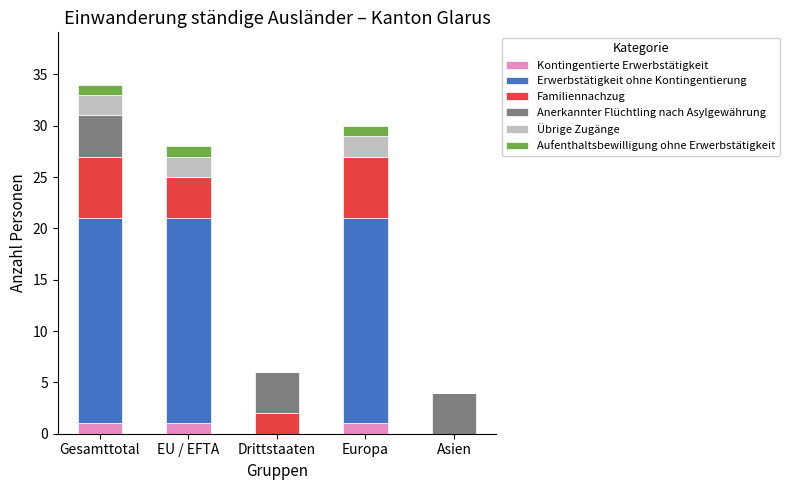

What is the total value across all series at Europa?

30